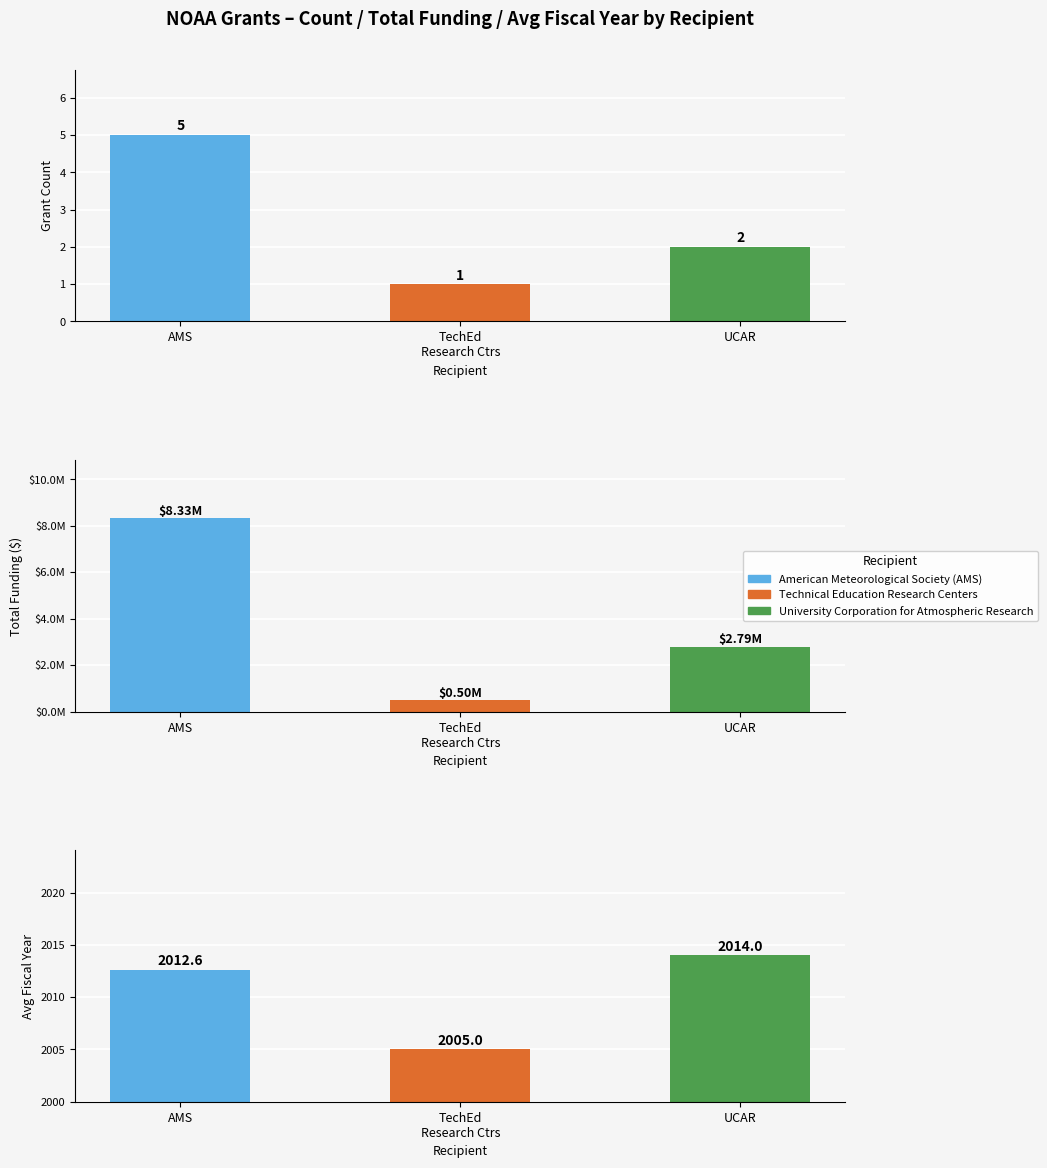

The Total Funding series shows 3621797.4 at AMS. True or false?

False